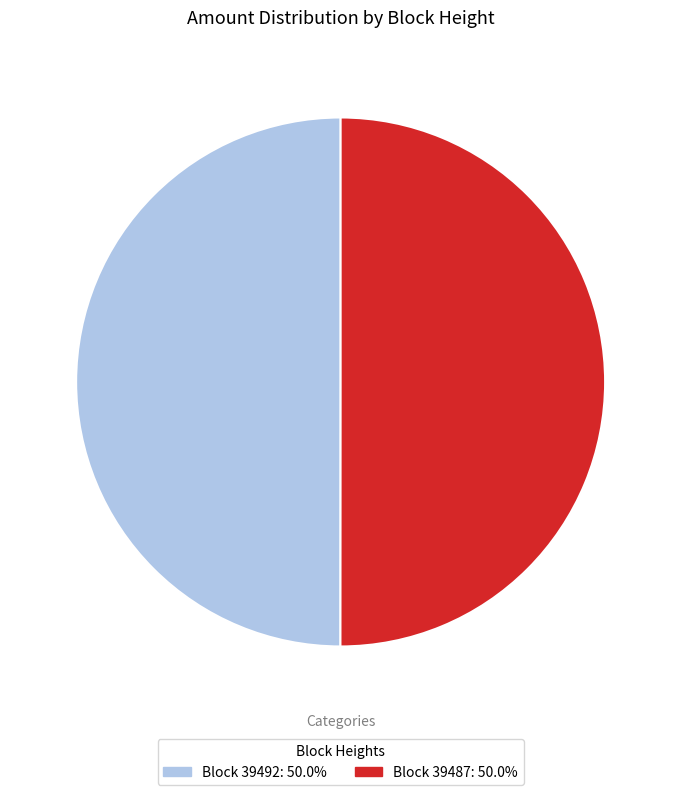

Which category has the biggest portion of the pie?

39487